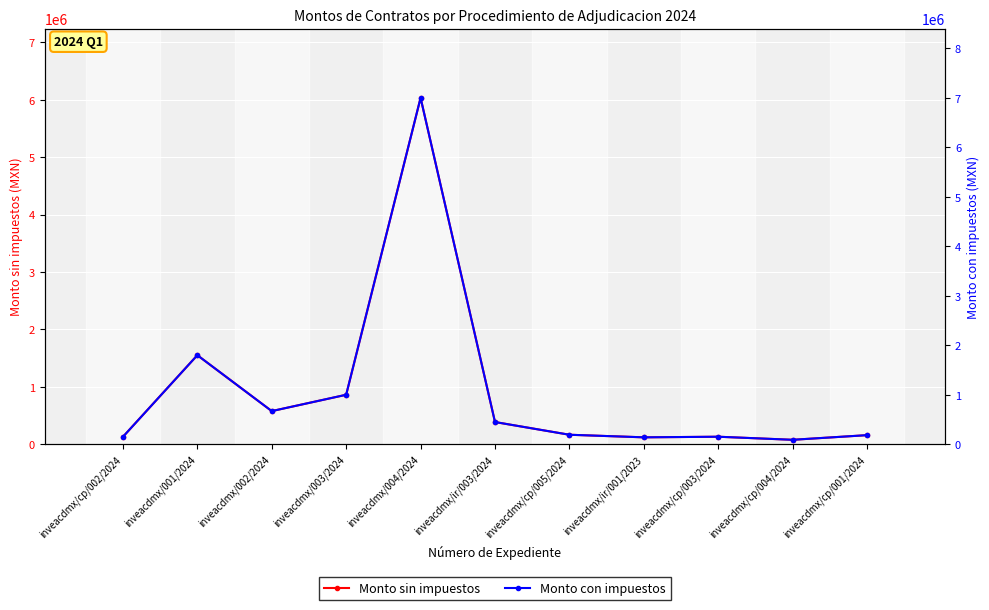

Reading right to left, extract all data points from this chart.

Monto sin impuestos: 158513.8	77581.9	131034.5	120541.0	165517.2	386978.6	6034482.8	862069.0	577586.2	1551446.3	129310.3
Monto con impuestos: 183876.0	89995.0	152000.0	139827.6	192000.0	448895.2	7000000.0	1000000.0	670000.0	1799677.7	150000.0